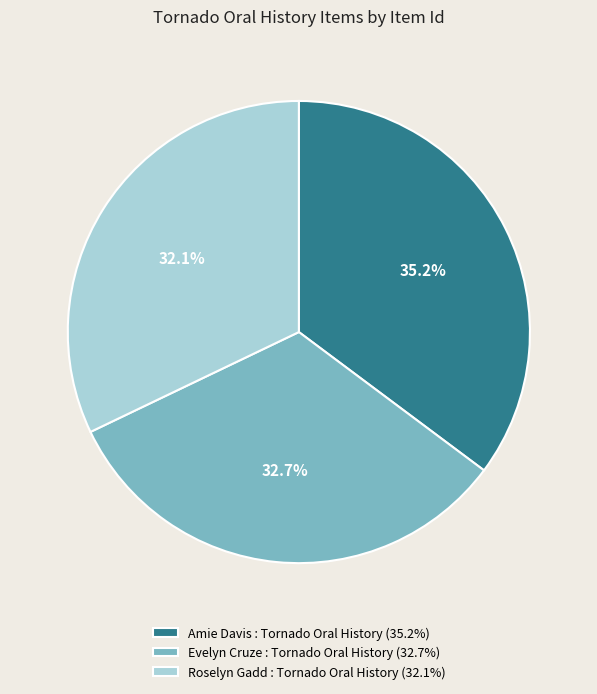

Is there any slice that represents more than half of the pie?

No